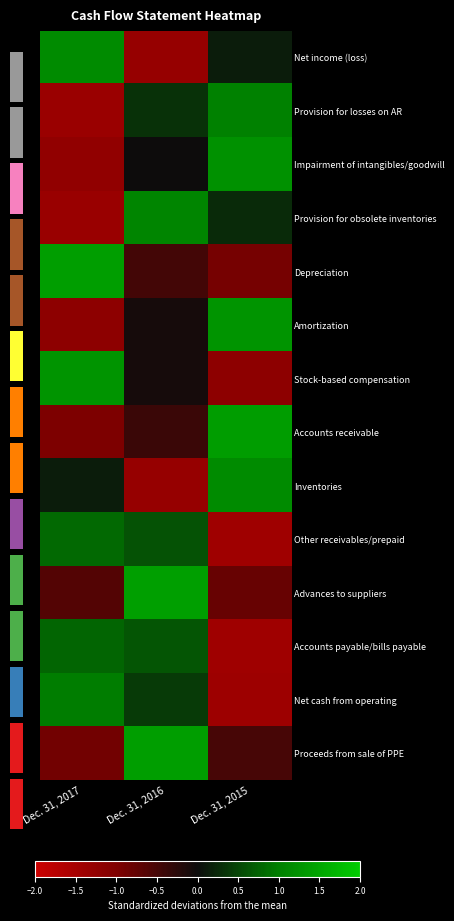

Where does the Advances to suppliers series first go above 0?

Dec. 31, 2016